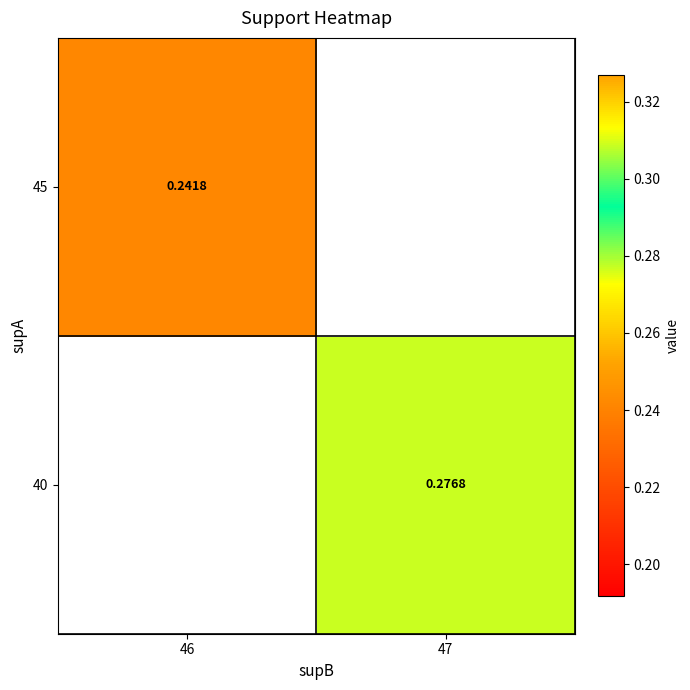

Is the value of 45 at 46 greater than the value of 40 at 47?

No